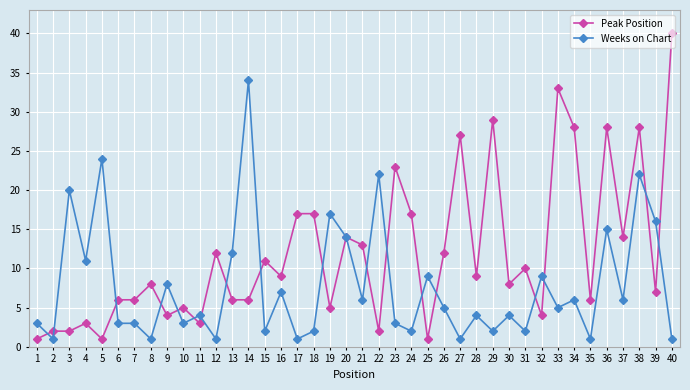

How many categories are shown in the chart?

40